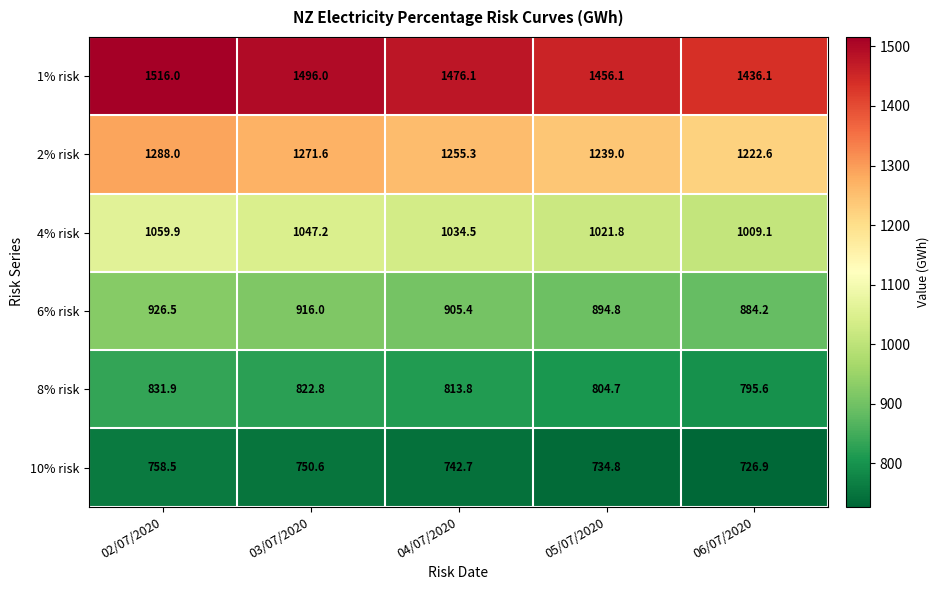

What is the sum of all 1% risk values?

7380.3